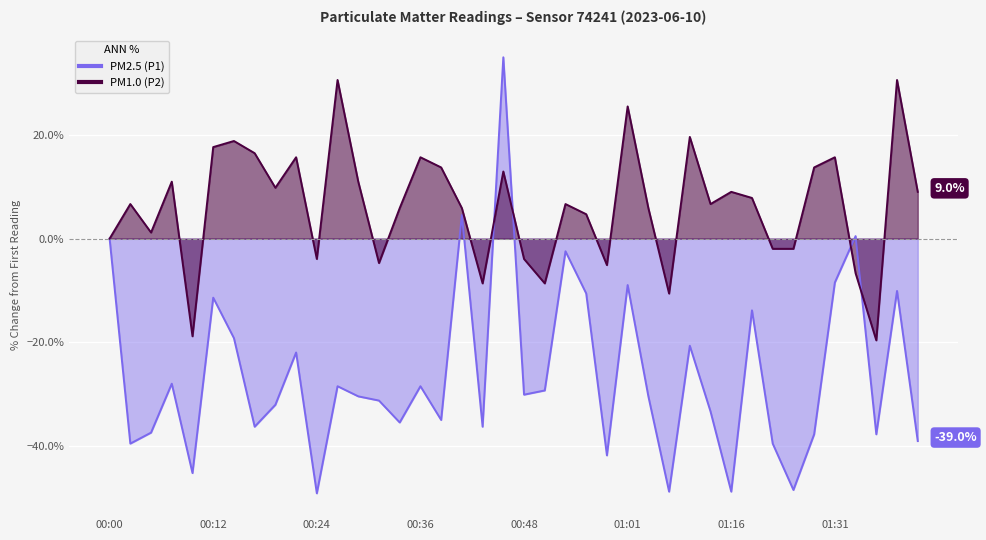

Where is PM1.0 (P2) nearest to the value 5?

00:56